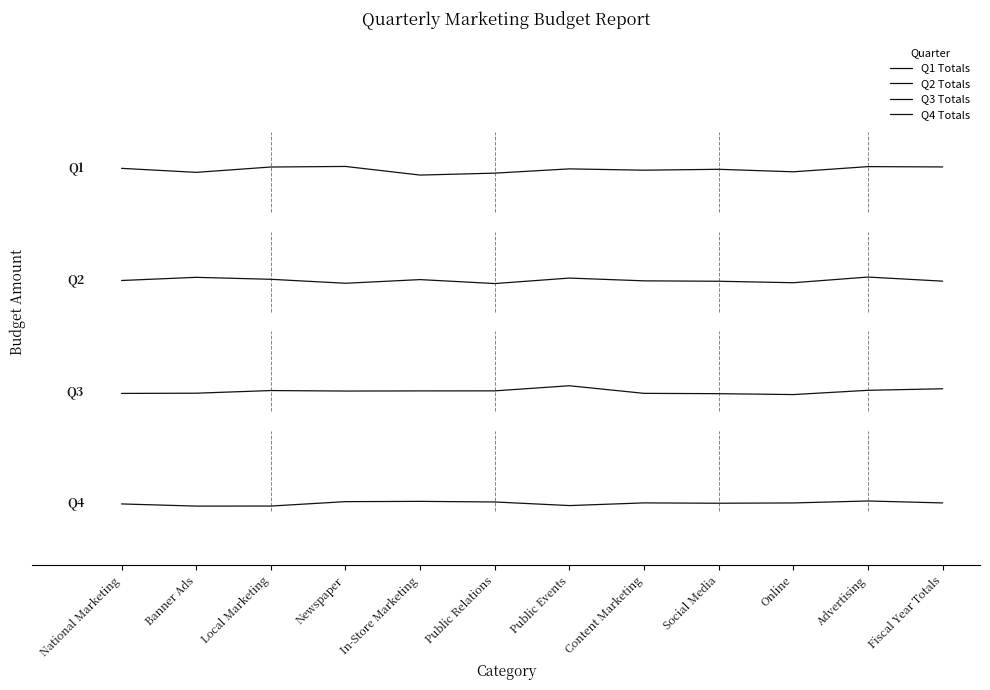

Does the chart have visible grid lines?

No